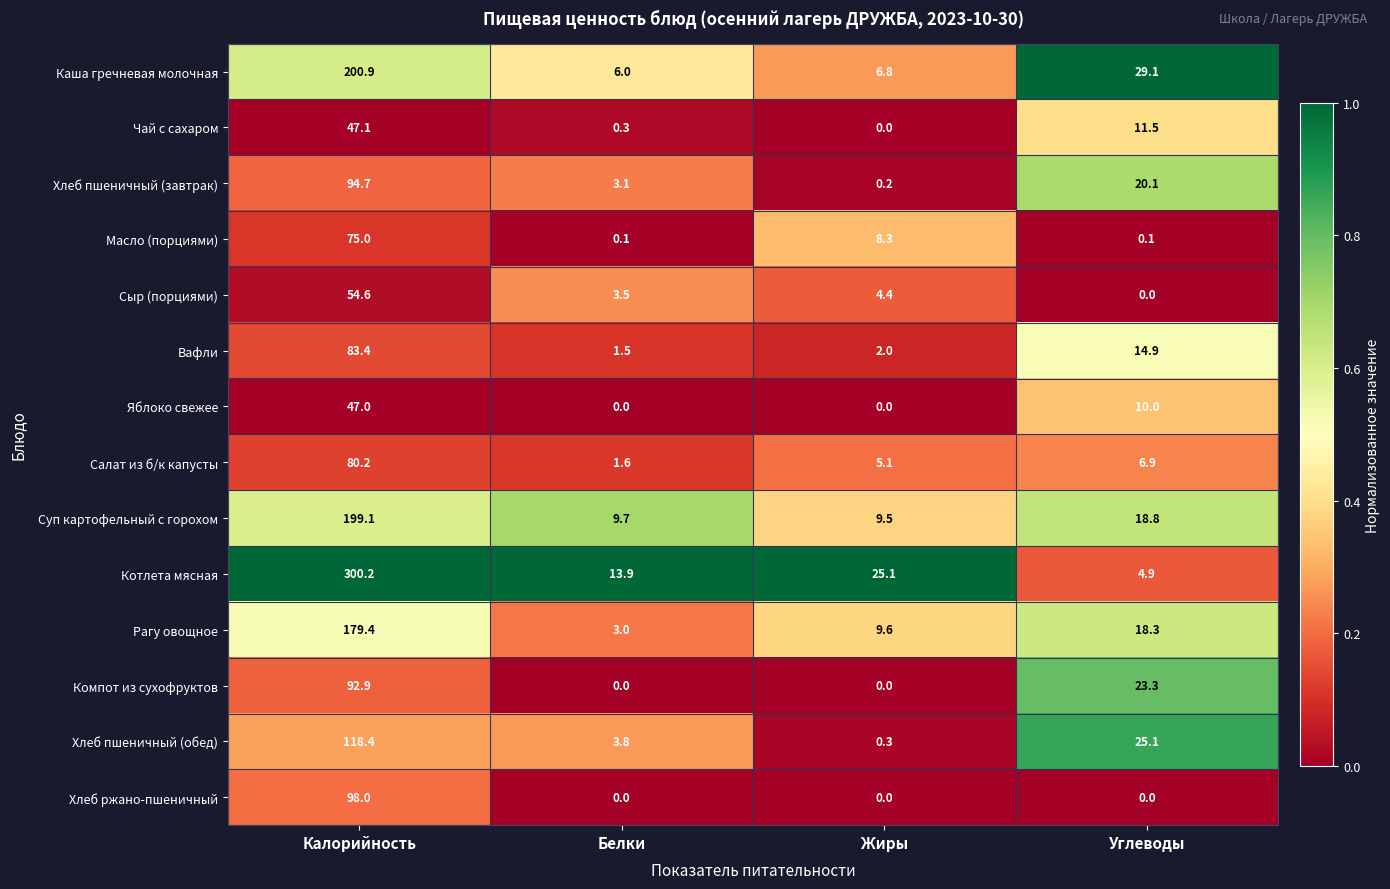

Between Белки and Углеводы, which series saw the biggest shift?

Компот из сухофруктов